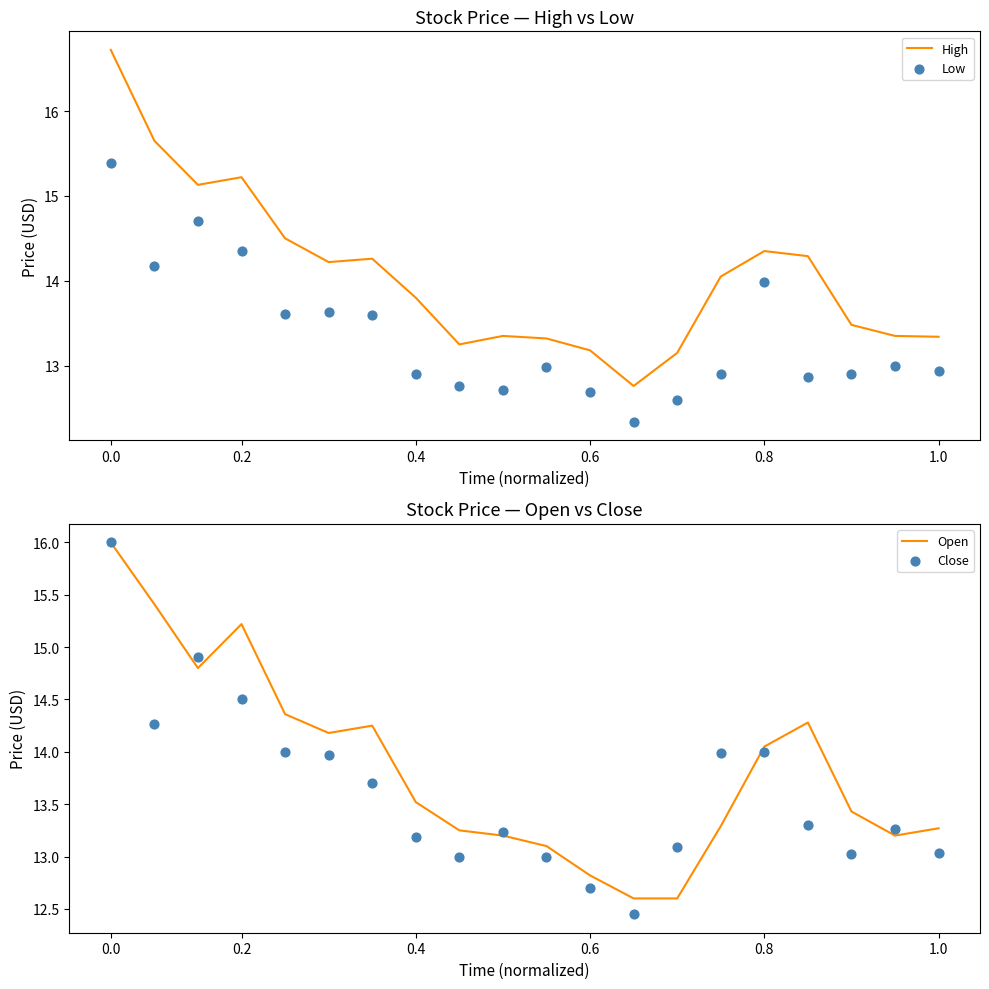

The value of High at 0.6 is 19.4. True or false?

False